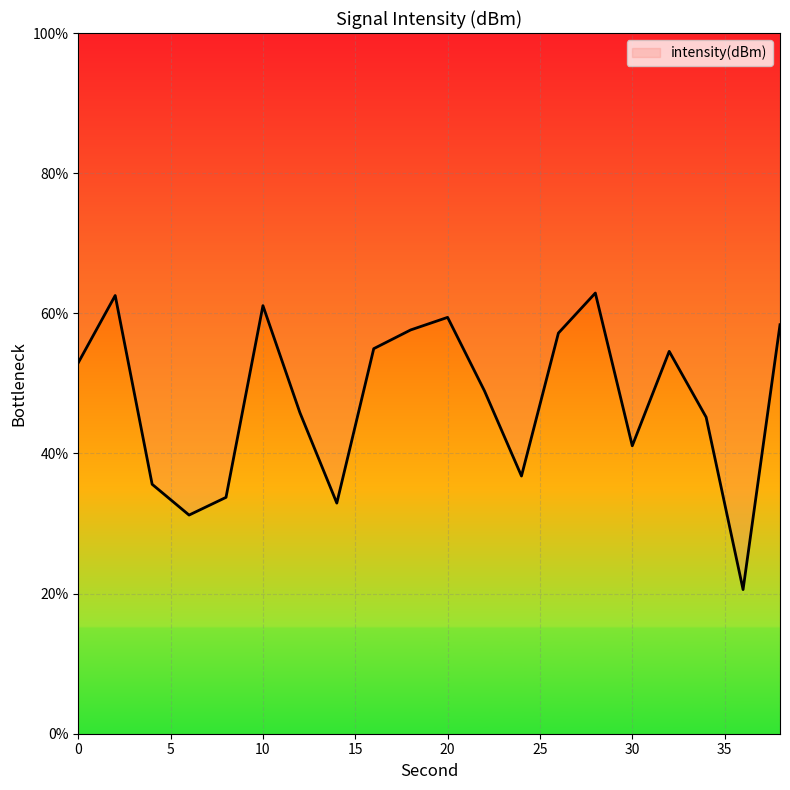

The chart shows a value of 20.6 at 36. True or false?

True